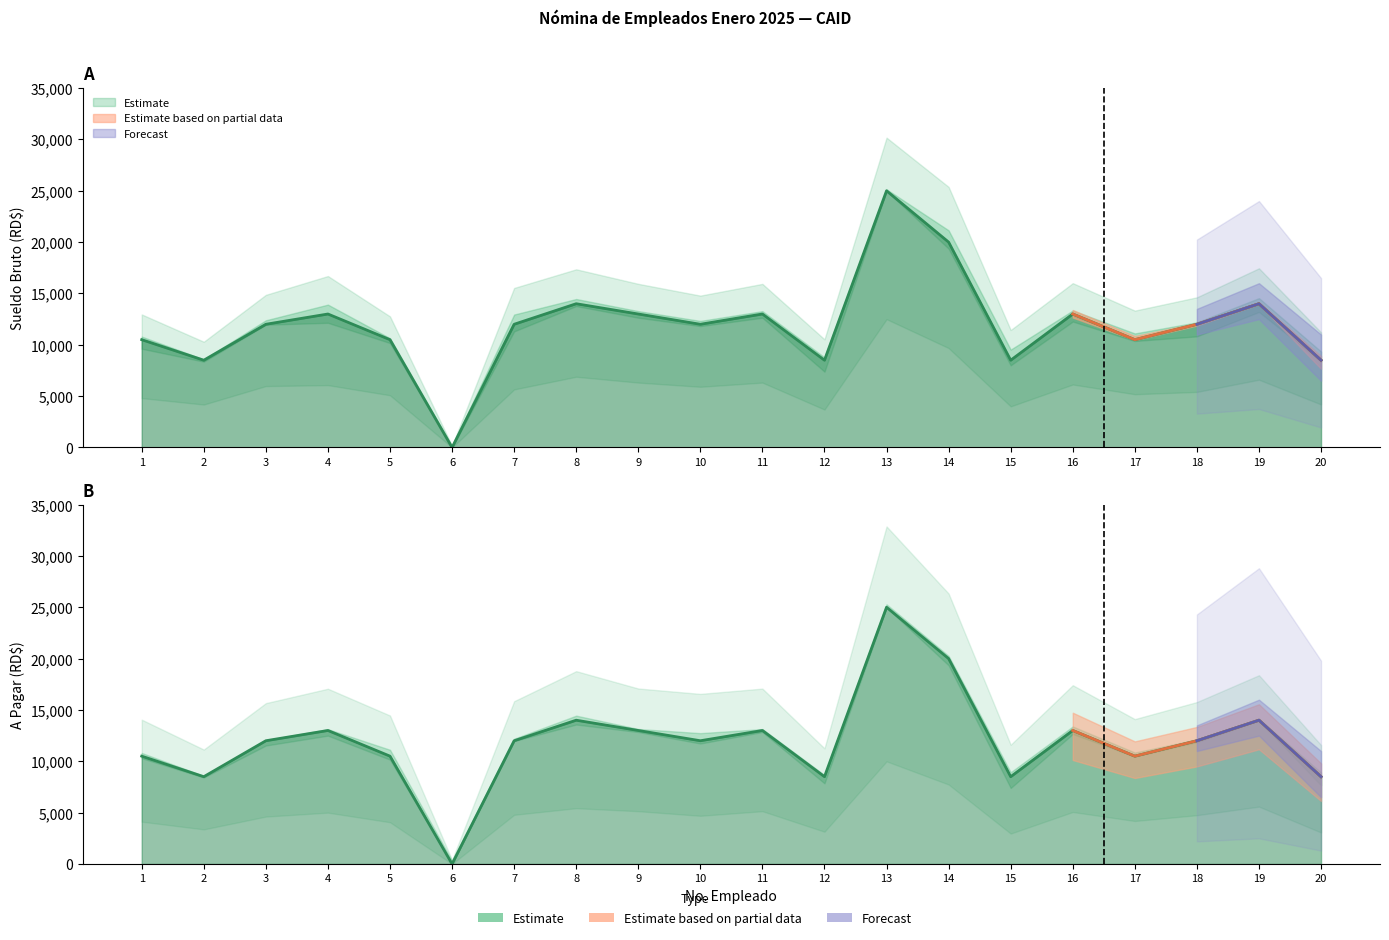

Where is the first local minimum for A Pagar?

2